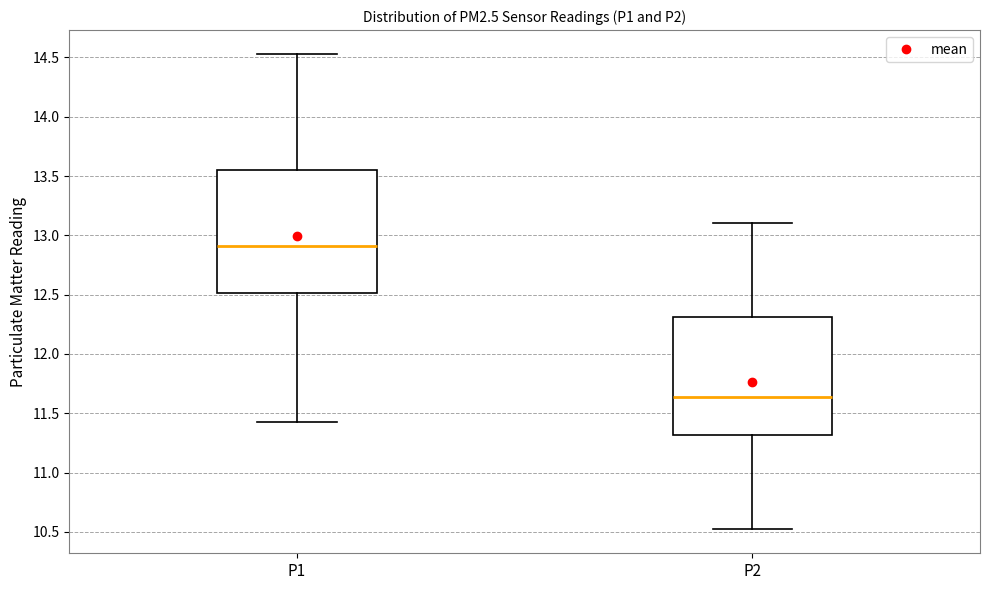

Which box's median line is the highest?

P1